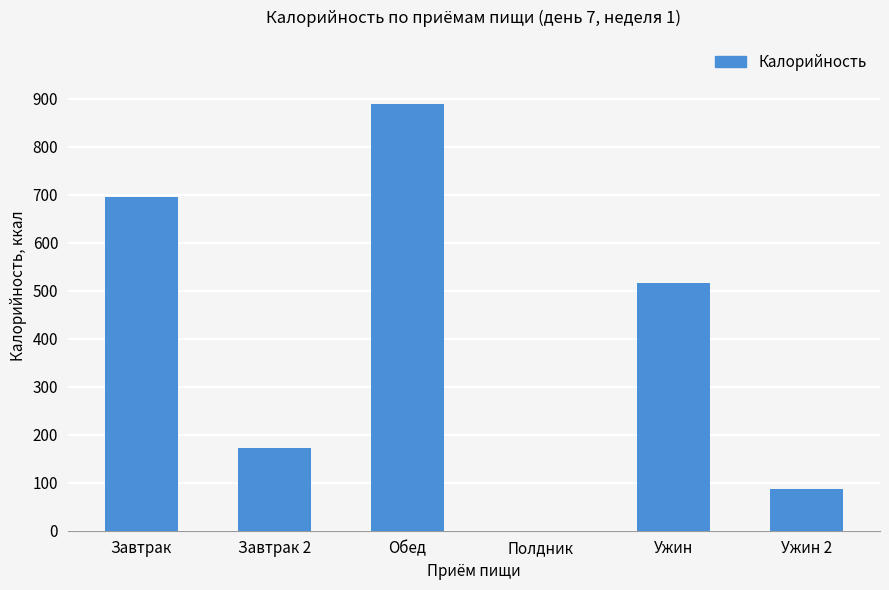

What is the change in value from Завтрак 2 to Полдник?

-173.1